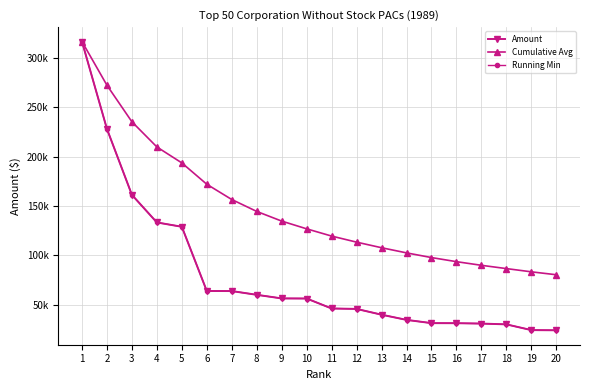

Does the chart have visible grid lines?

Yes